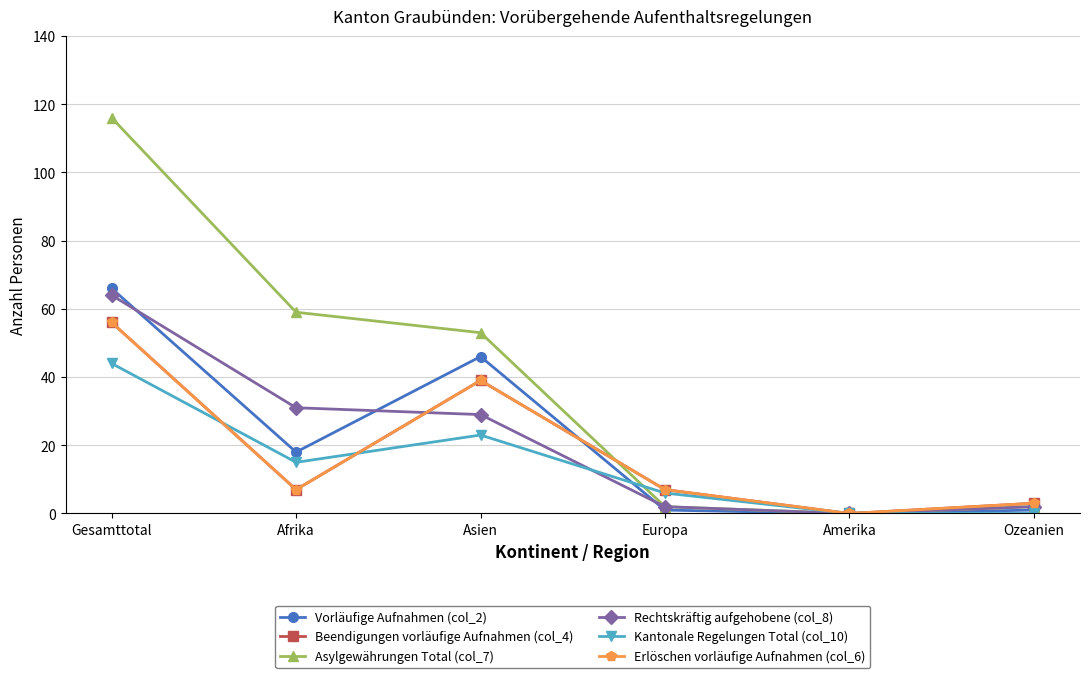

What is the difference between the Erlöschen vorläufige Aufnahmen (col_6) values at Ozeanien and Europa?

4